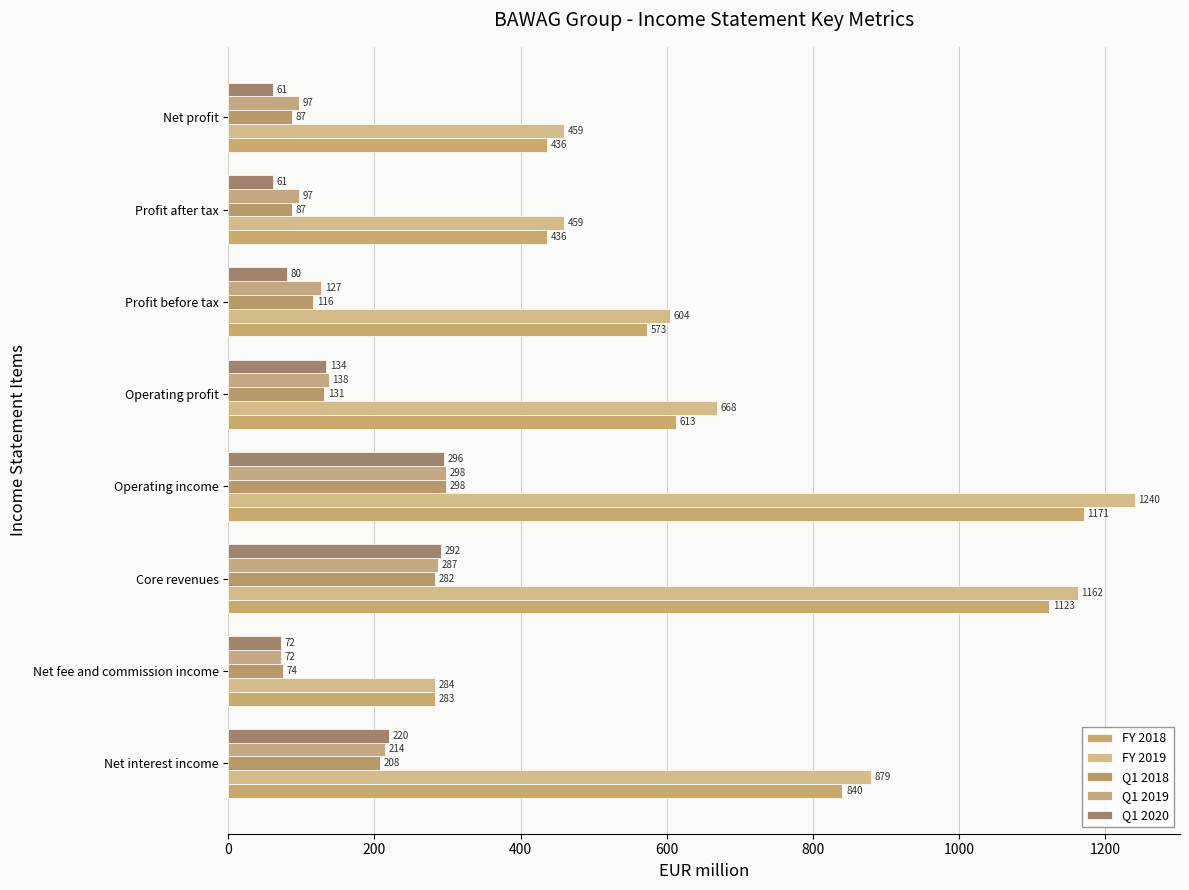

At how many categories does at least one series exceed 300?

7